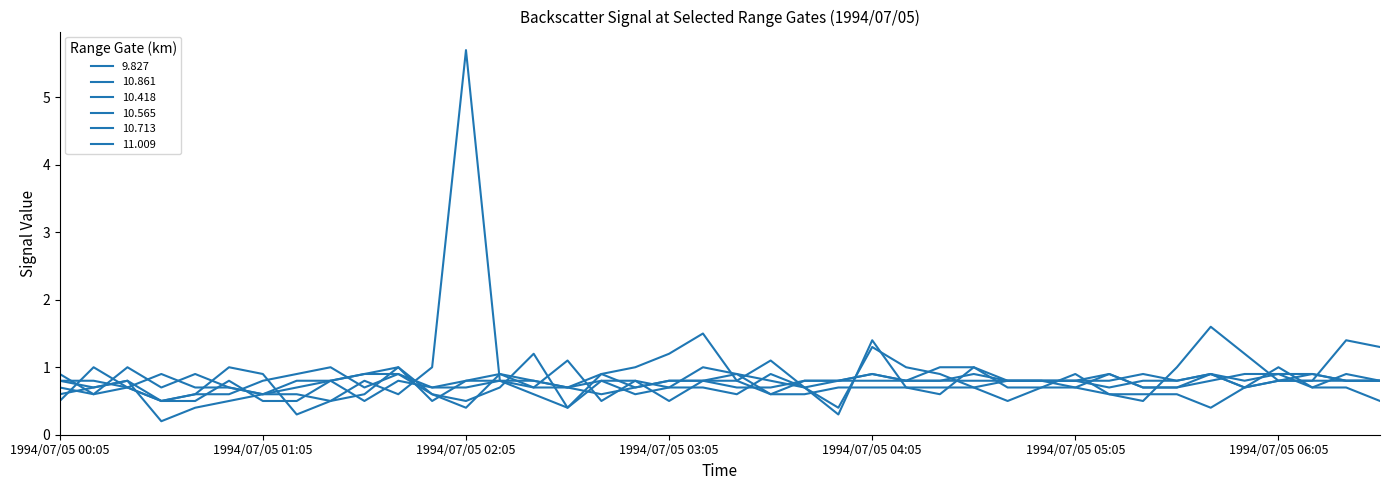

What is the highest value of the 9.827 series?

1.6